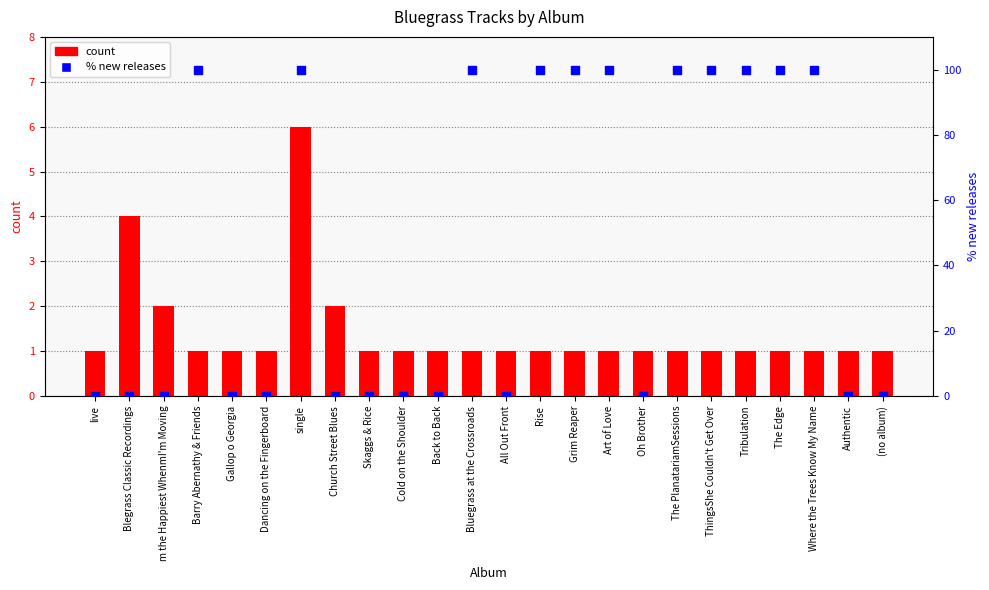

What are all the series names shown in the legend?

count, % new releases